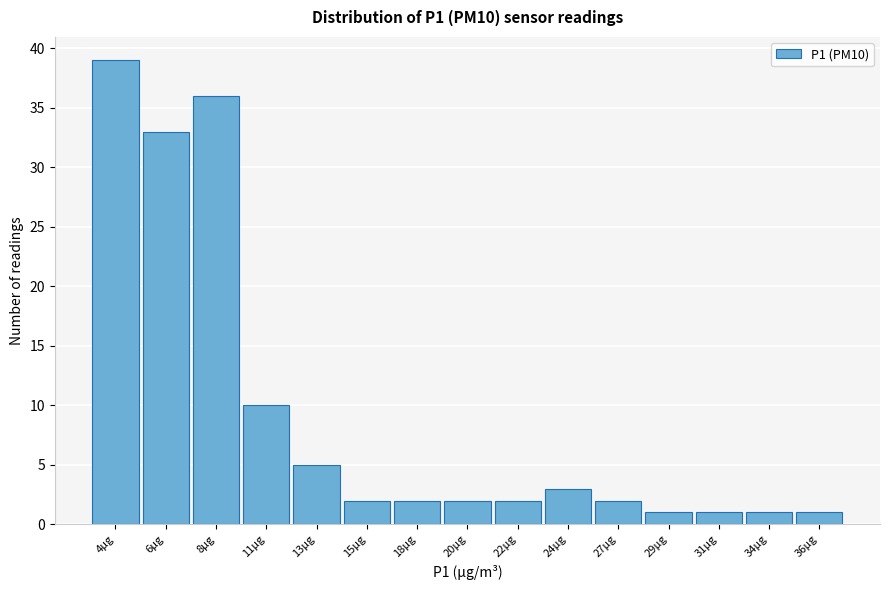

Reading left to right, what are all the values shown in this chart?

4µg=39	6µg=33	8µg=36	11µg=10	13µg=5	15µg=2	18µg=2	20µg=2	22µg=2	24µg=3	27µg=2	29µg=1	31µg=1	34µg=1	36µg=1